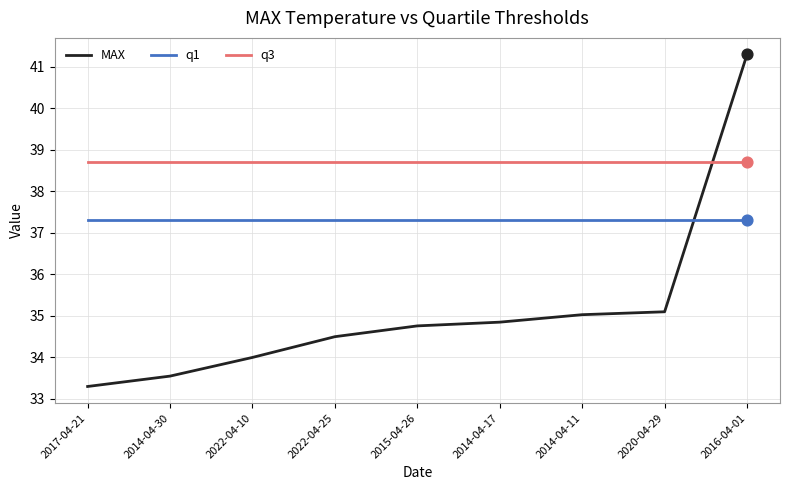

Which series has the largest total across all categories?

q3